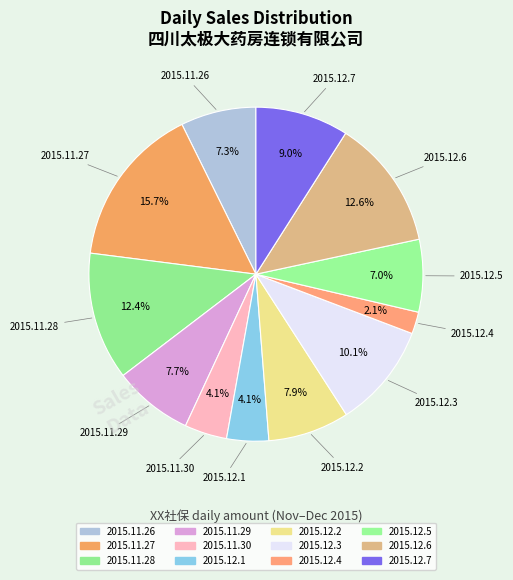

True or false: 2015.11.28 accounts for 5% of the total.

False